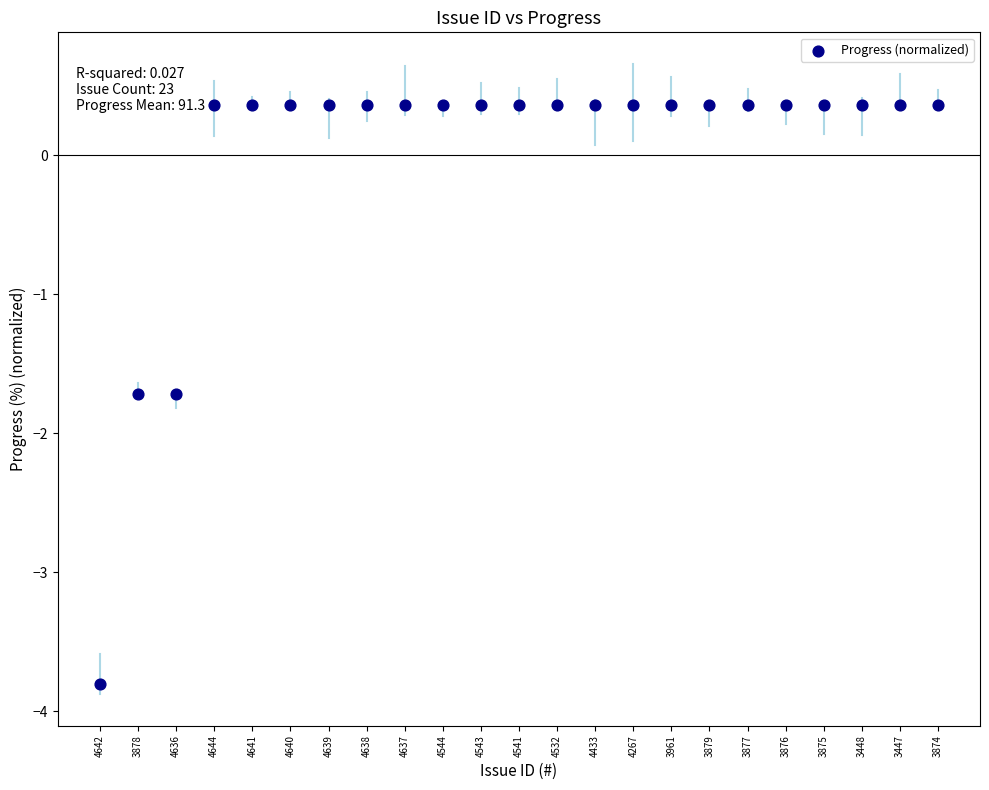

What is the range of Y values (max minus min)?

4.2